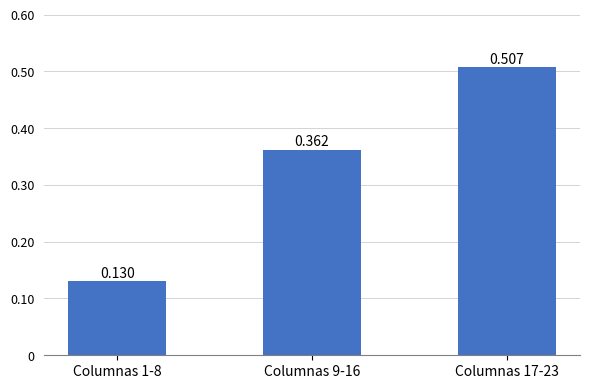

How many bars are there in total?

3